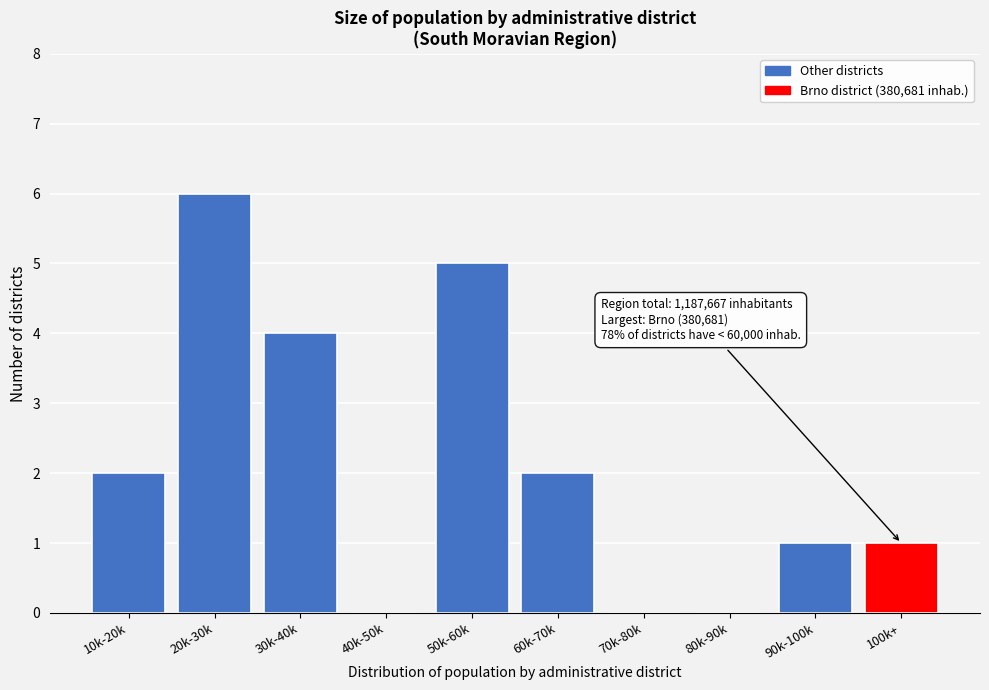

Reading right to left, what are all the values shown in this chart?

100k+=1	90k-100k=1	80k-90k=0	70k-80k=0	60k-70k=2	50k-60k=5	40k-50k=0	30k-40k=4	20k-30k=6	10k-20k=2